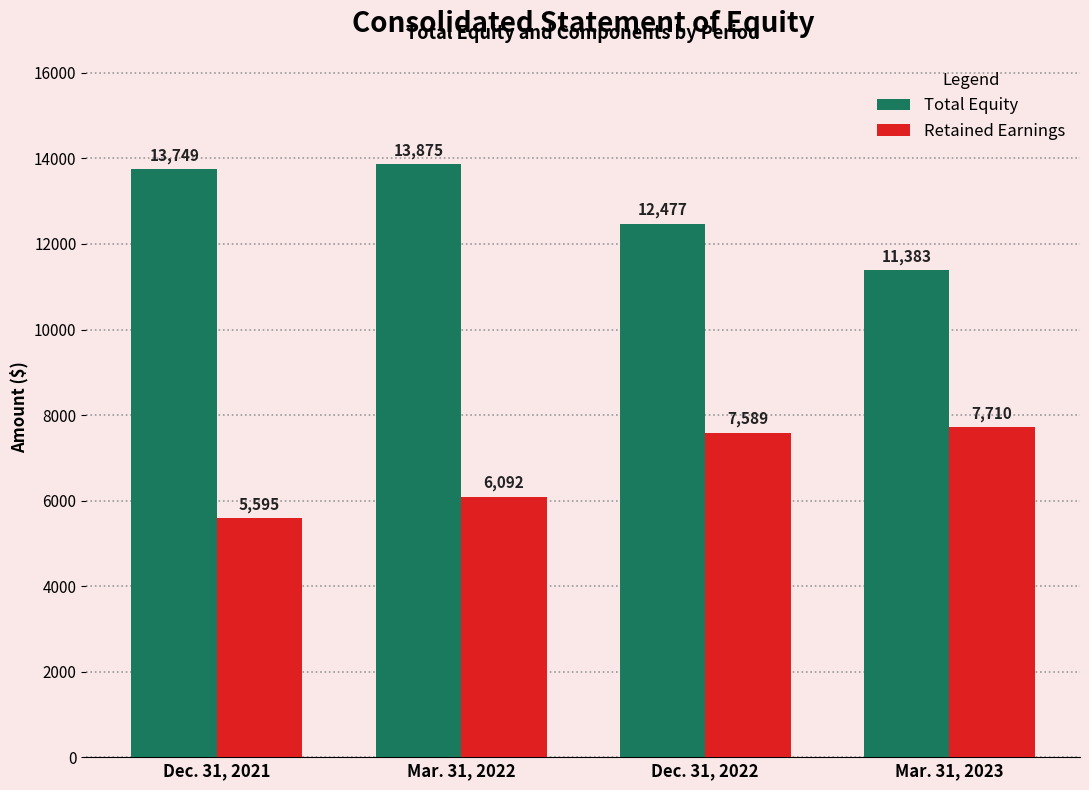

Where is Retained Earnings nearest to the value 6652?

Mar. 31, 2022